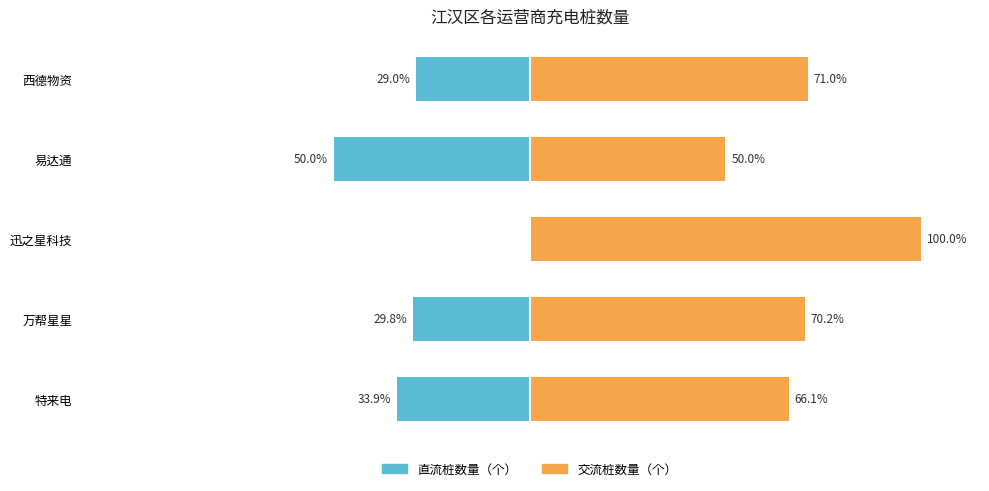

At 易达通, list the series in order from smallest to largest.

直流桩数量（个）, 交流桩数量（个）